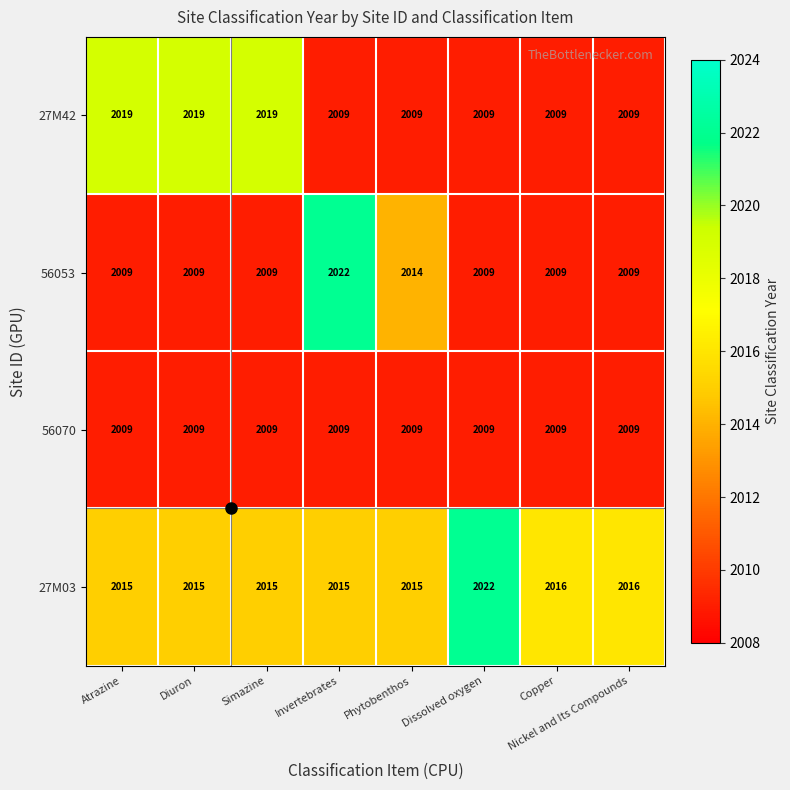

How many 56053 values are between 2009 and 2014?

7